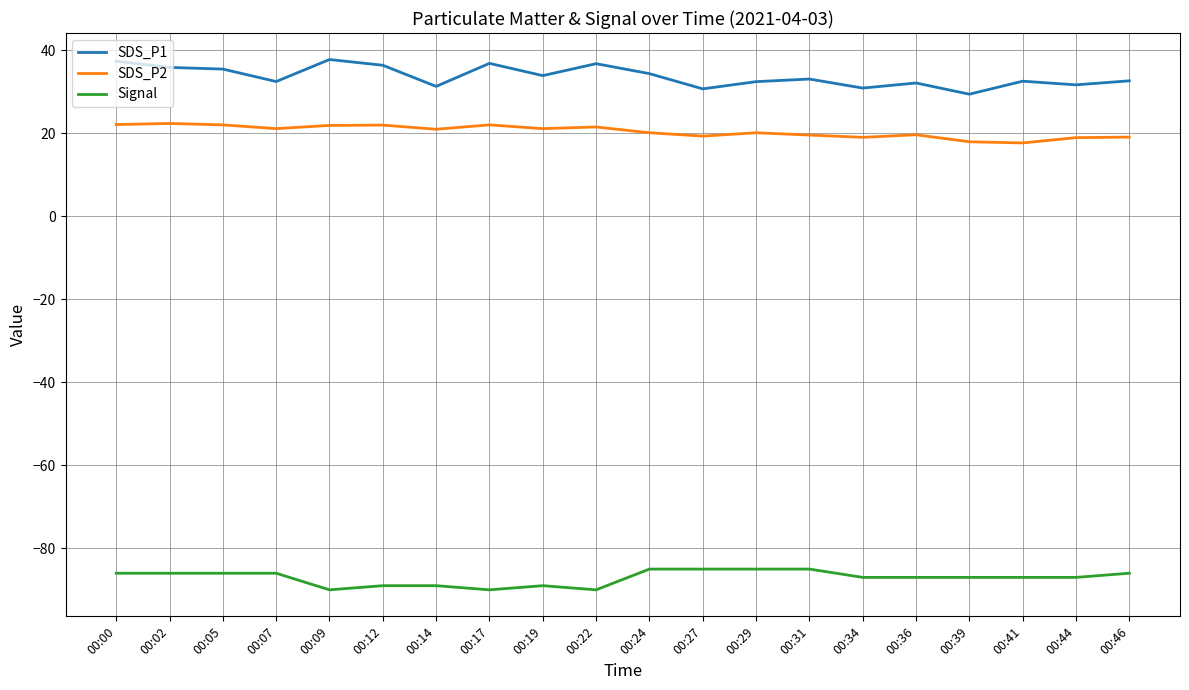

True or false: SDS_P1 and Signal cross at least once.

False